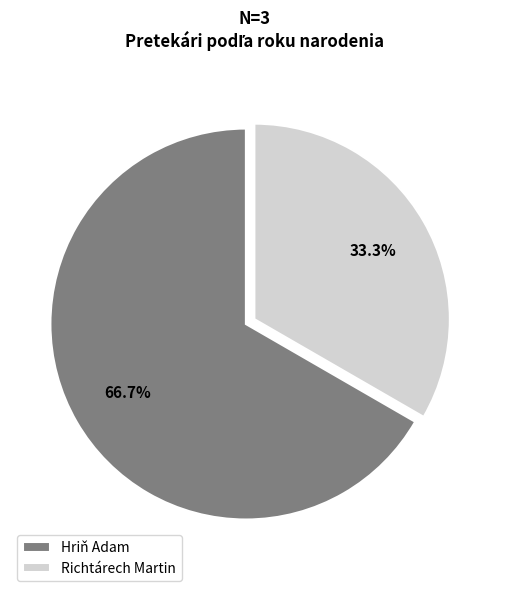

Which category has the smallest portion of the pie?

Richtárech Martin